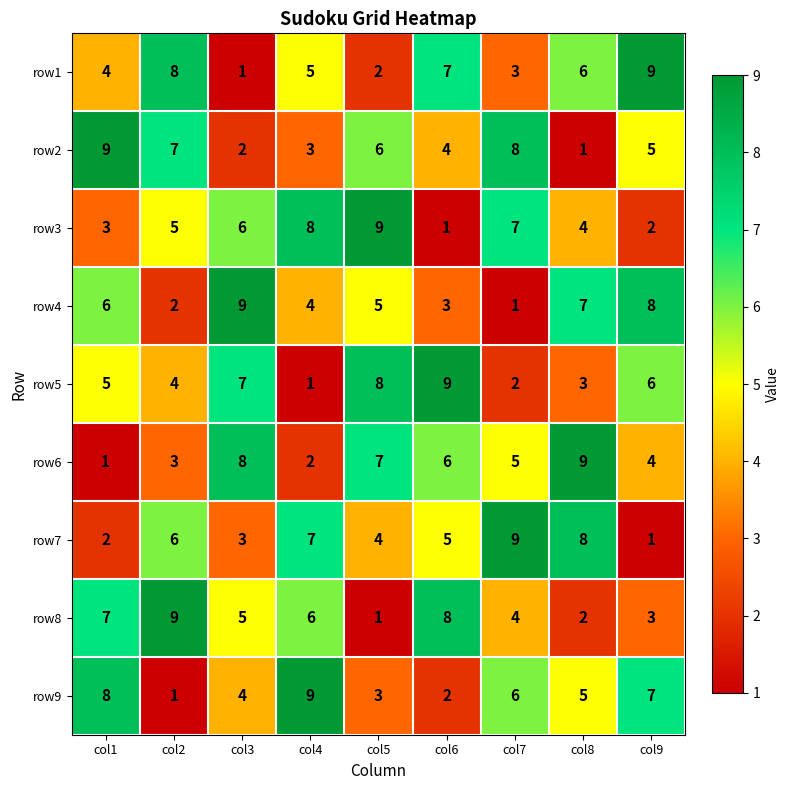

At how many categories does at least one series exceed 4?

9